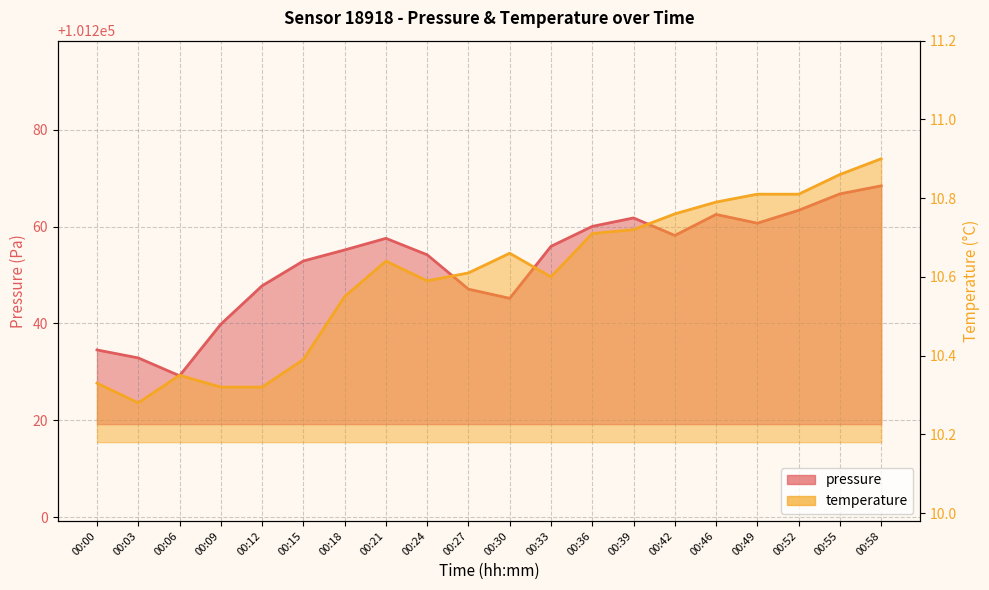

How many series are shown in this chart?

2